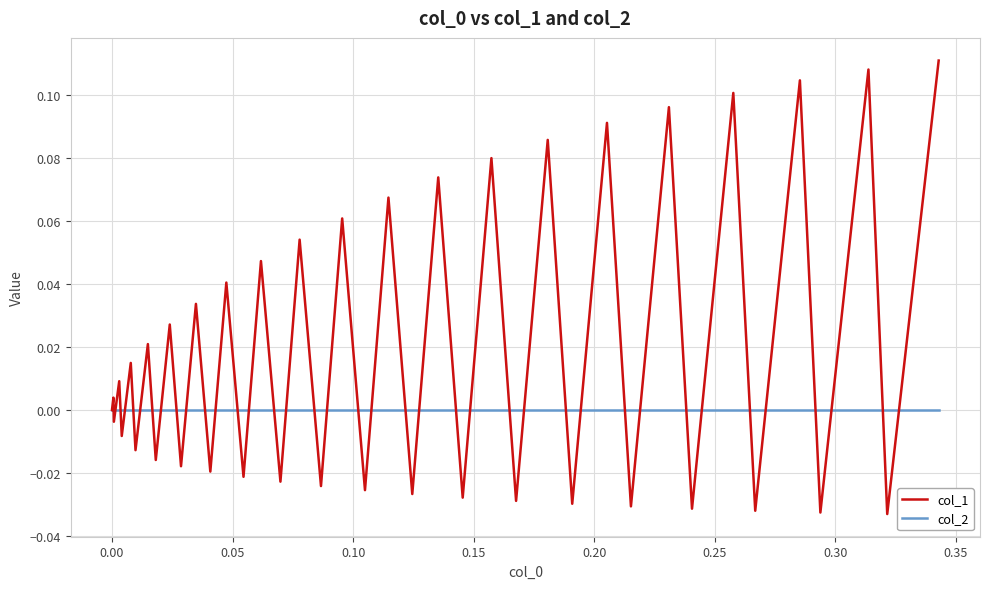

Which series has the largest range (max minus min)?

col_1